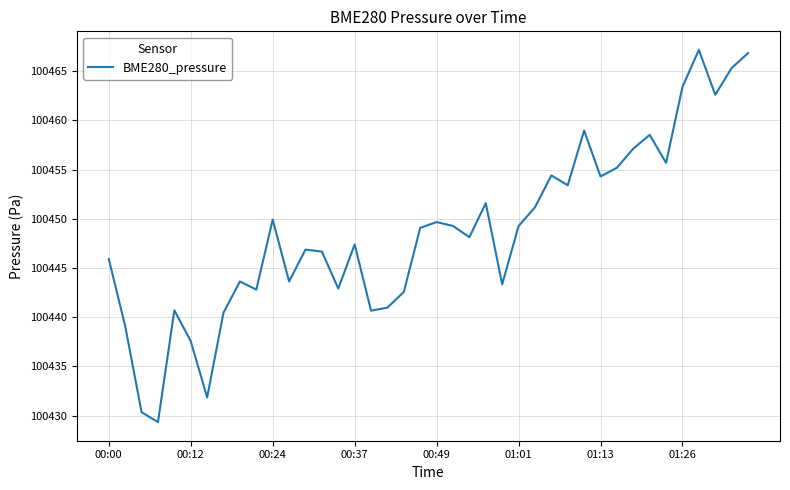

True or false: the data has more than 0 interior local peaks.

True